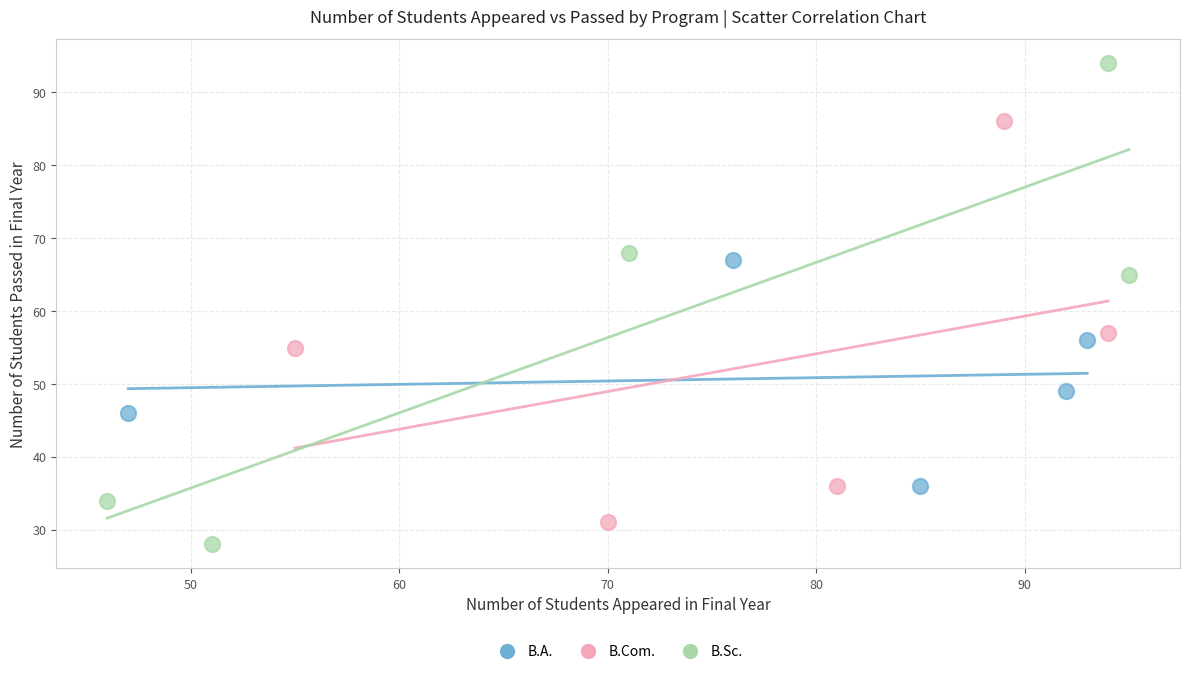

Which series reaches the maximum Y coordinate?

B.Sc.